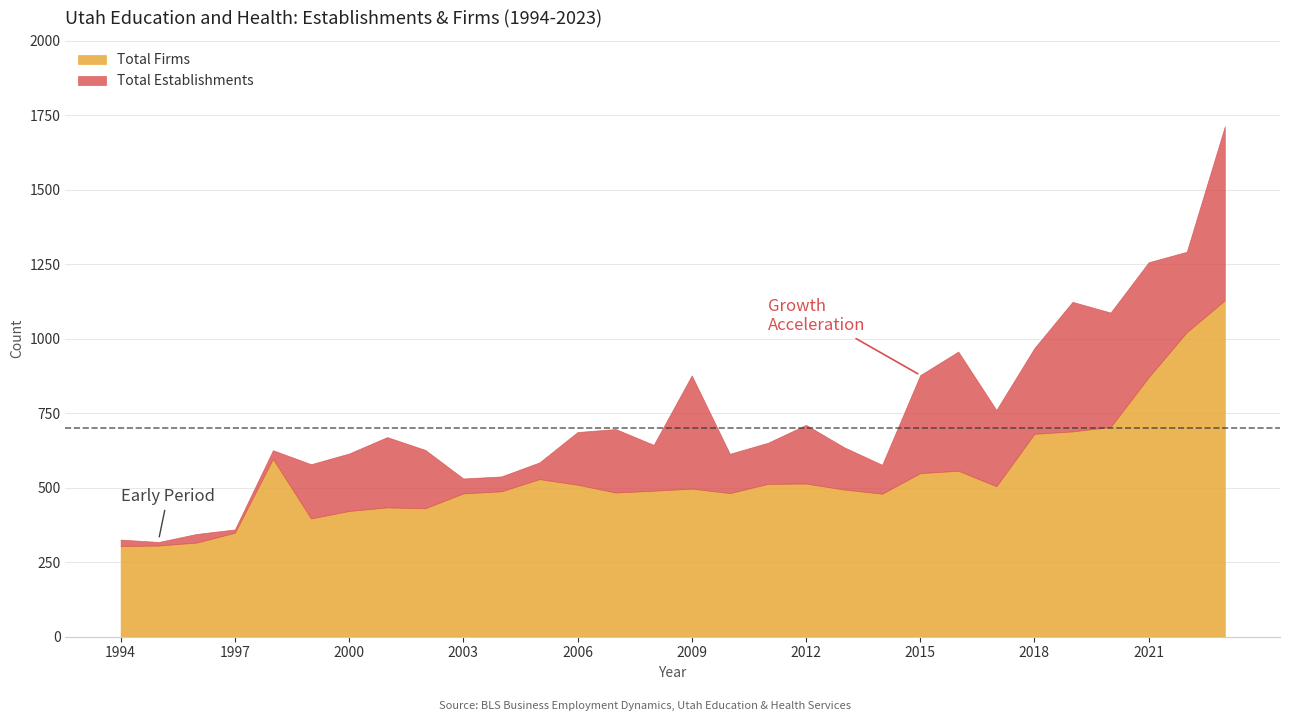

Reading right to left, what are all the values shown in this chart?

Total Establishments: 2023=1713	2022=1292	2021=1257	2020=1088	2019=1124	2018=969	2017=761	2016=957	2015=878	2014=577	2013=636	2012=711	2011=651	2010=614	2009=877	2008=644	2007=697	2006=687	2005=585	2004=538	2003=531	2002=627	2001=670	2000=615	1999=579	1998=626	1997=360	1996=345	1995=318	1994=326
Total Firms: 2023=1129	2022=1022	2021=871	2020=704	2019=689	2018=681	2017=505	2016=557	2015=549	2014=480	2013=494	2012=514	2011=513	2010=482	2009=497	2008=490	2007=484	2006=510	2005=529	2004=488	2003=481	2002=431	2001=434	2000=422	1999=397	1998=597	1997=349	1996=316	1995=306	1994=304